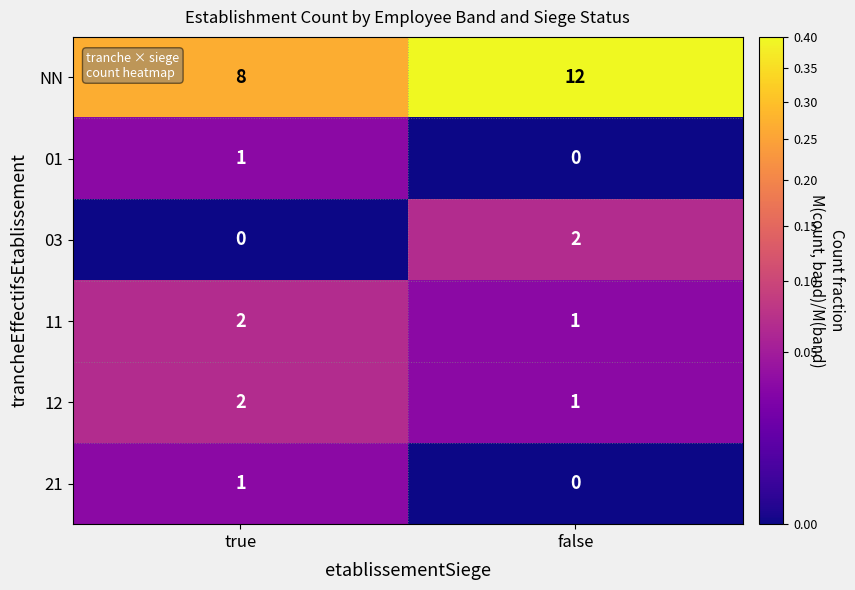

What is the difference between the highest and lowest values at true?

8